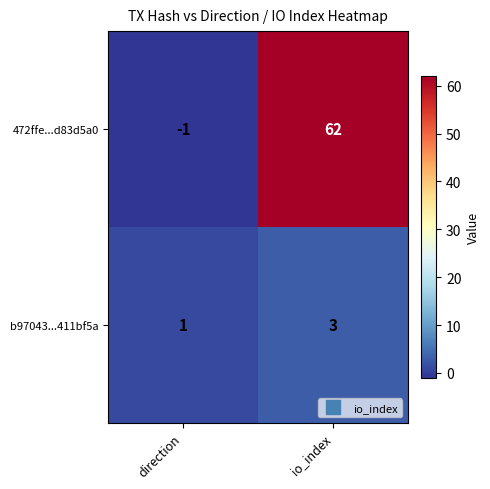

Is it true that 472ffe...d83d5a0 equals -2 at direction?

False